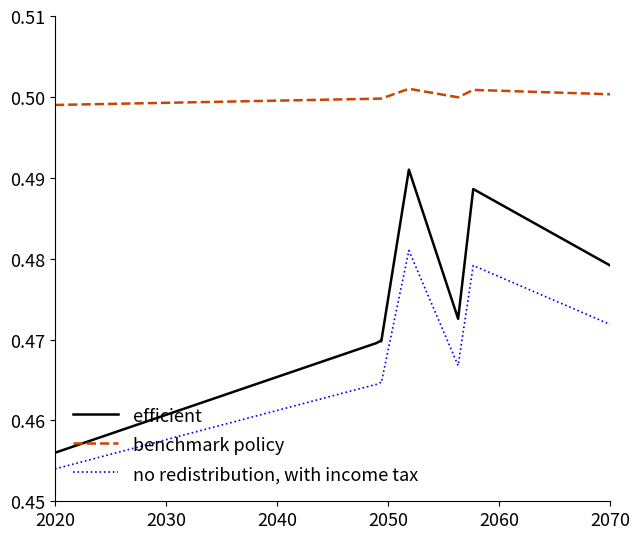

What is the minimum value for efficient?

0.5